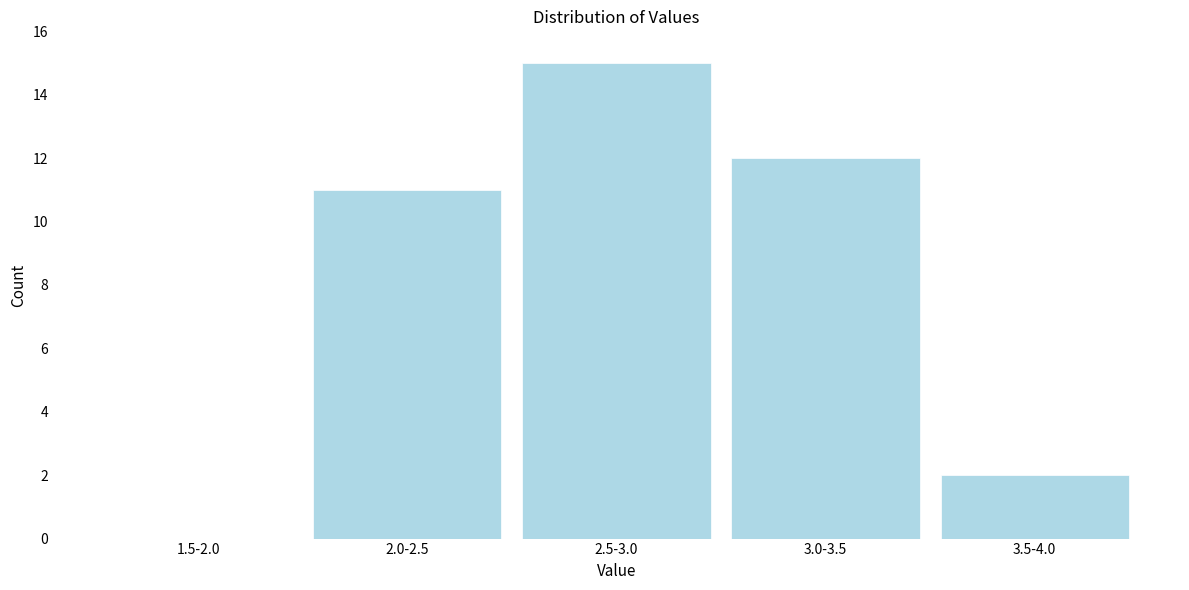

Reading left to right, what are all the values shown in this chart?

1.5-2.0=0	2.0-2.5=11	2.5-3.0=15	3.0-3.5=12	3.5-4.0=2